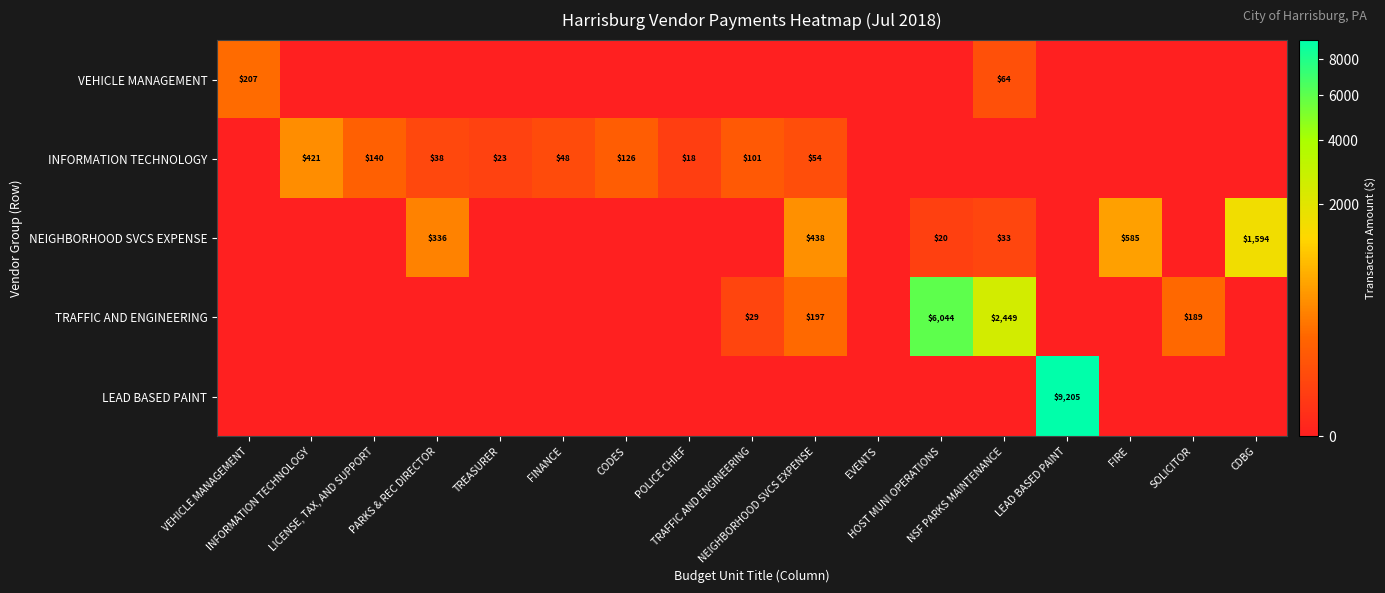

Rank the series at POLICE CHIEF from lowest to highest value.

VEHICLE MANAGEMENT, NEIGHBORHOOD SVCS EXPENSE, TRAFFIC AND ENGINEERING, LEAD BASED PAINT, INFORMATION TECHNOLOGY